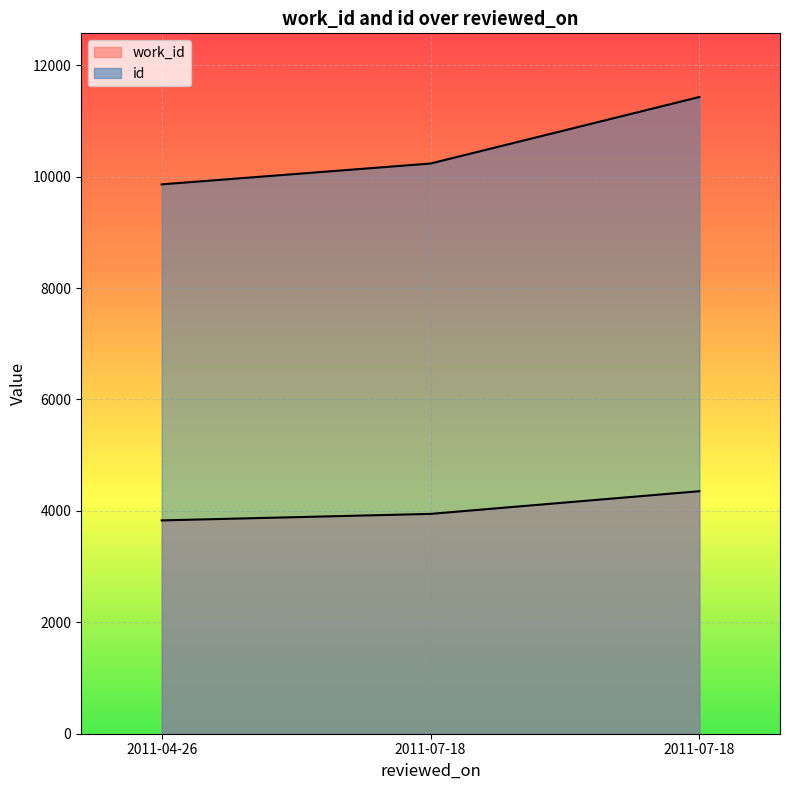

What is the sum of the id values at 2011-04-26 and 2011-07-18?

21290